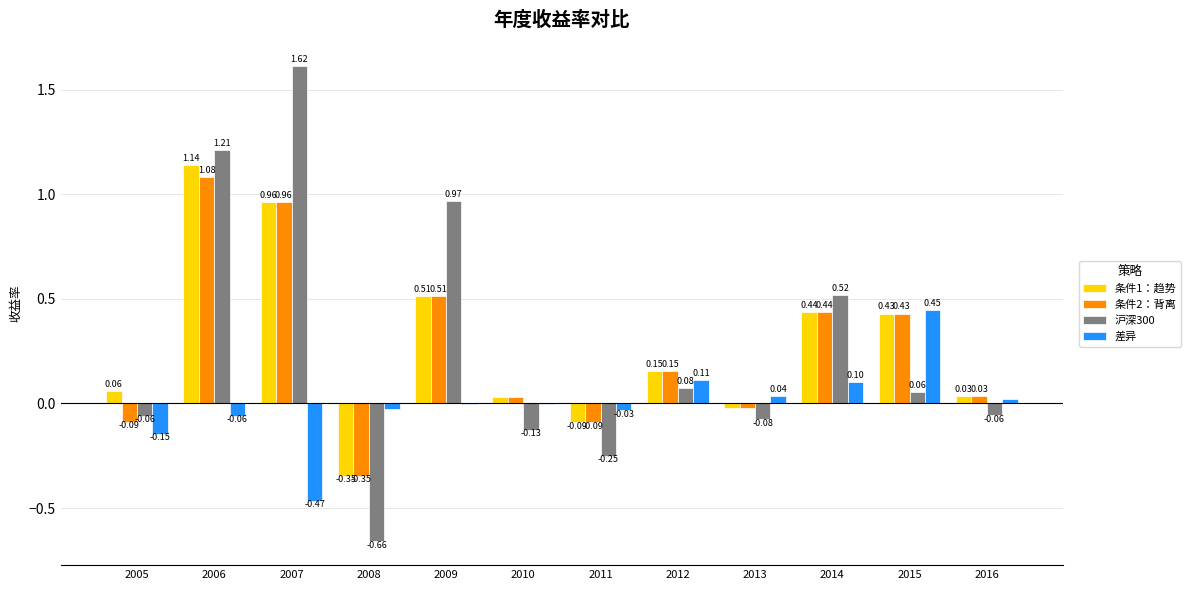

What is the sum of all 条件2：背离 values?

3.1